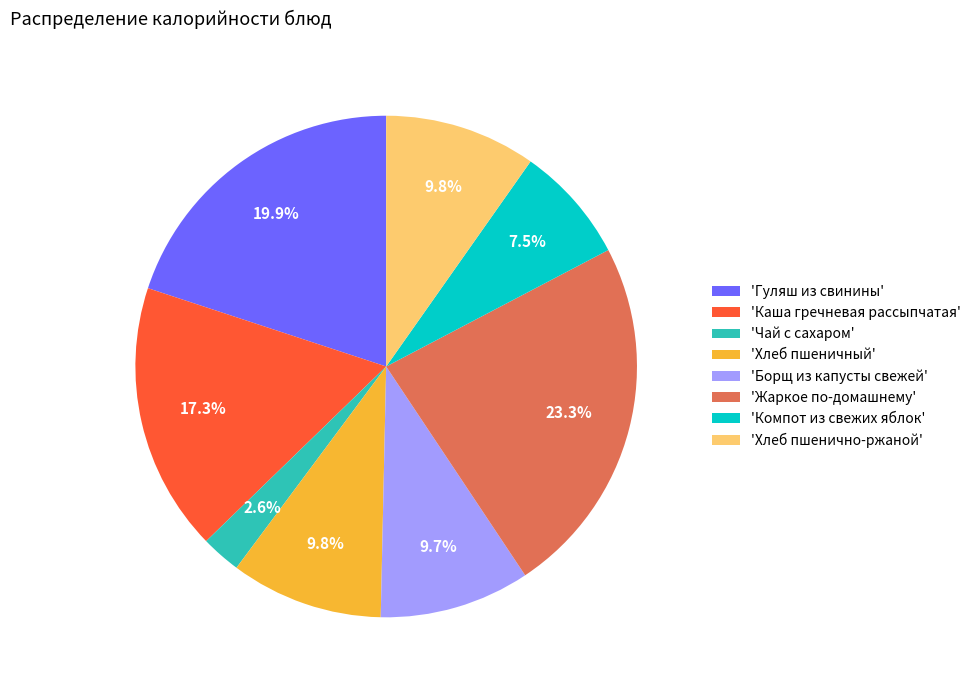

Which slice is the largest?

'Жаркое по-домашнему'